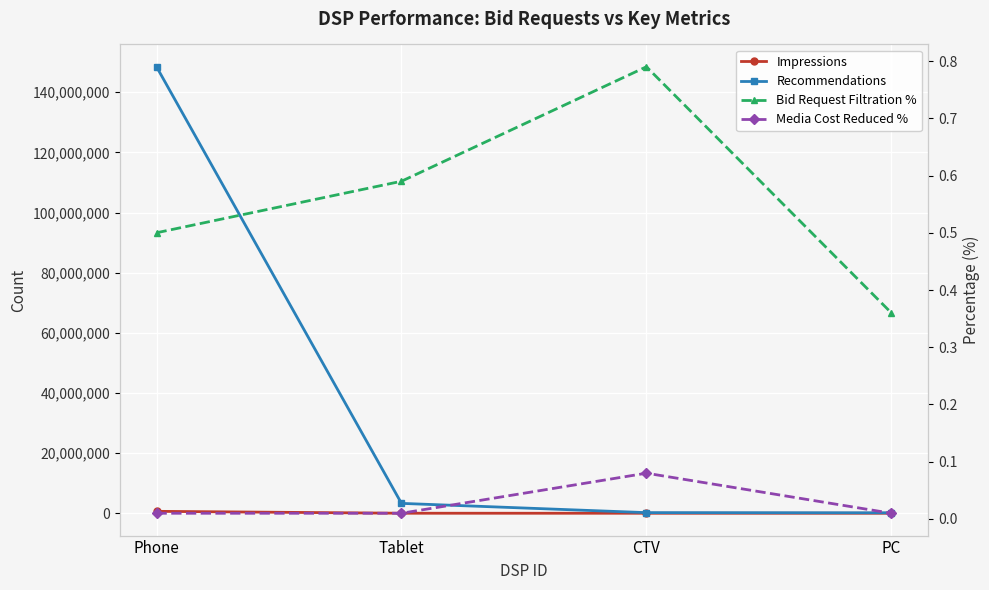

How many data points in Impressions are above 8234?

1